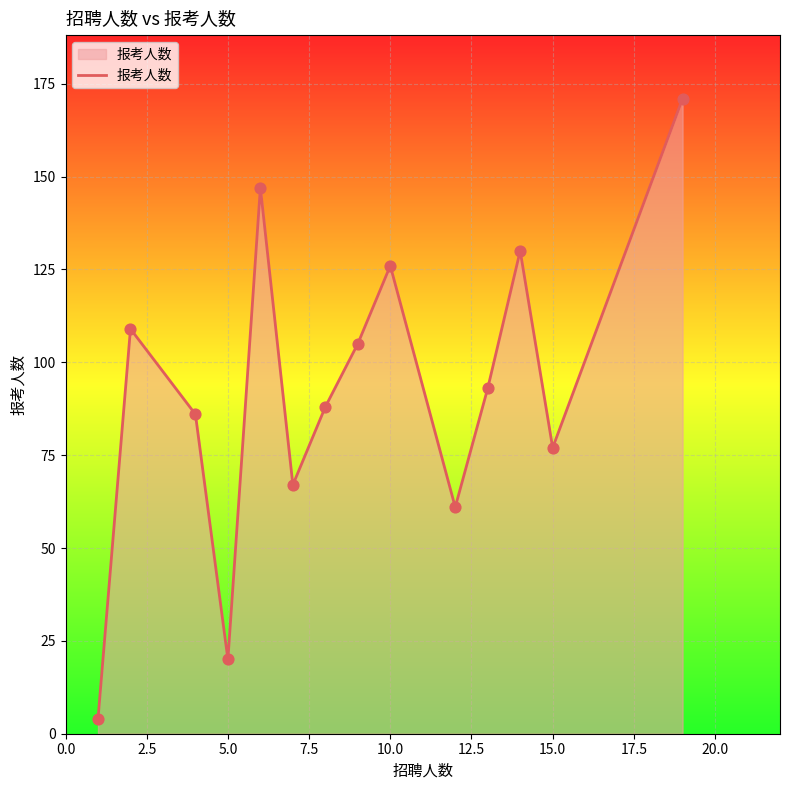

What is the maximum value shown in the chart?

171